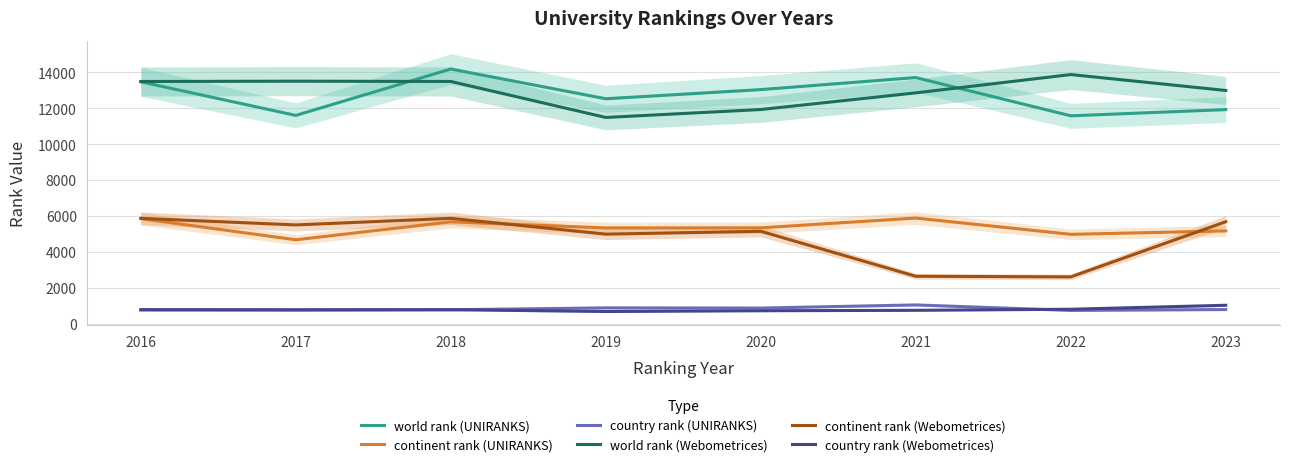

What is the spread (max minus min) of values at 2019?

11858